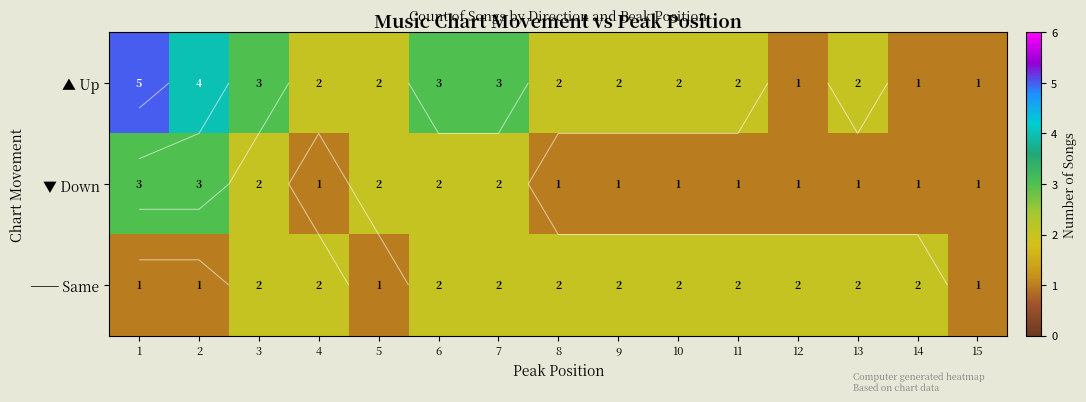

Is it true that ▲ Up equals 3 at 7?

True